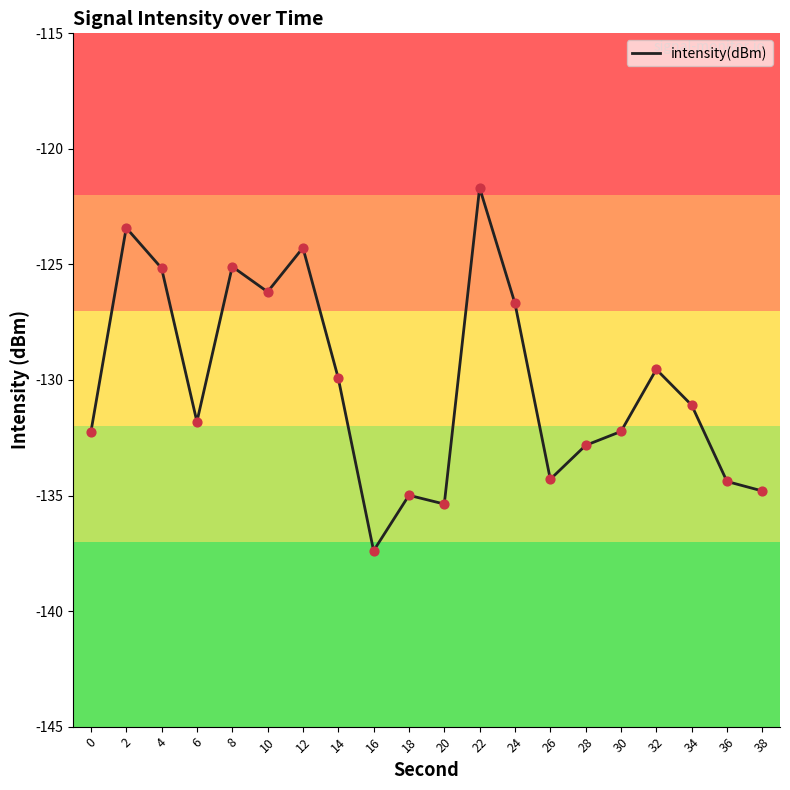

What is the change in value from 32 to 38?

-5.3